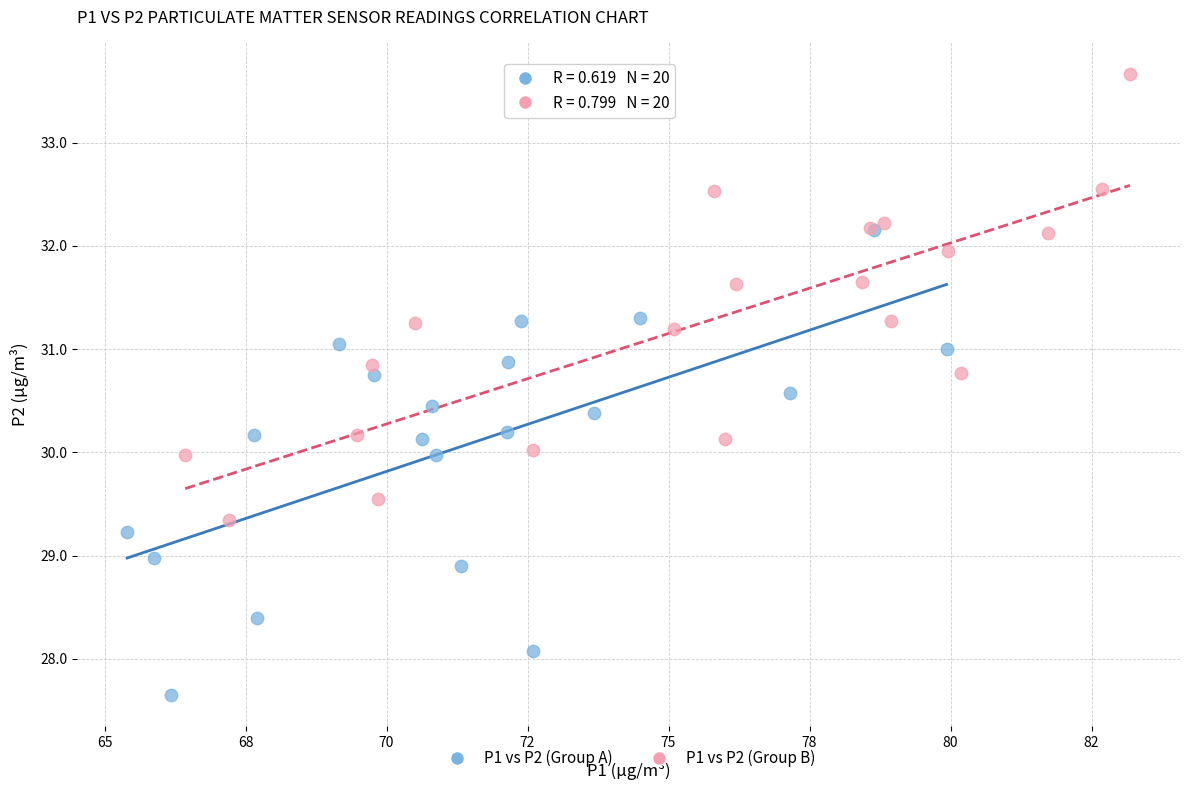

Which series contains the lowest Y value?

P1 vs P2 (Group A)